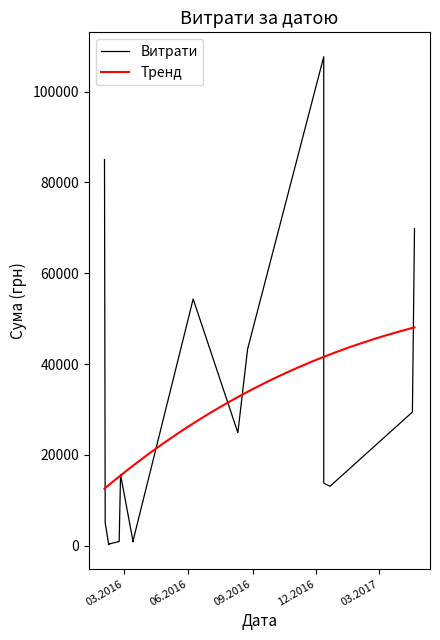

What is the minimum value shown in the chart?

271.4